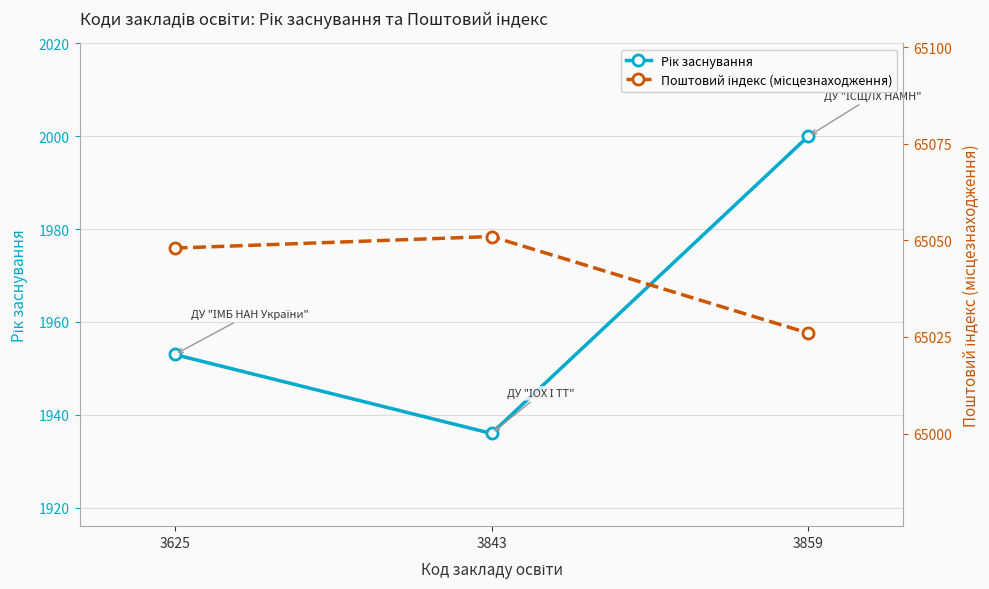

The value of Поштовий індекс (місцезнаходження) at 3625 is 25874. True or false?

False